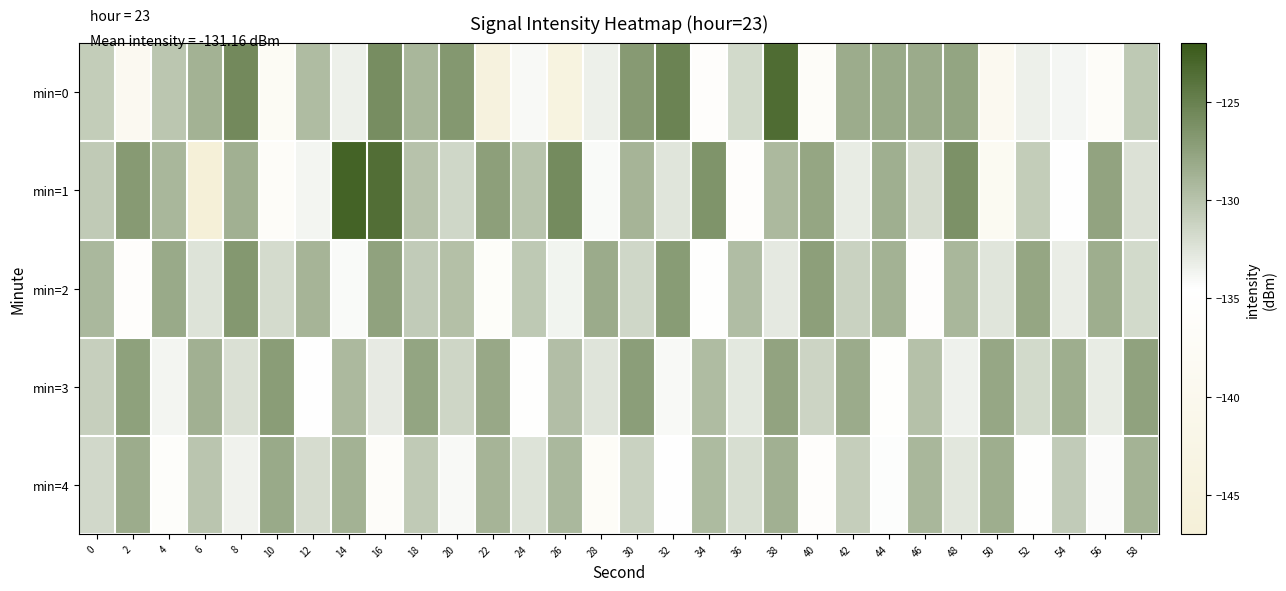

List the series in order of their peak value, lowest first.

min=4, min=3, min=2, min=0, min=1